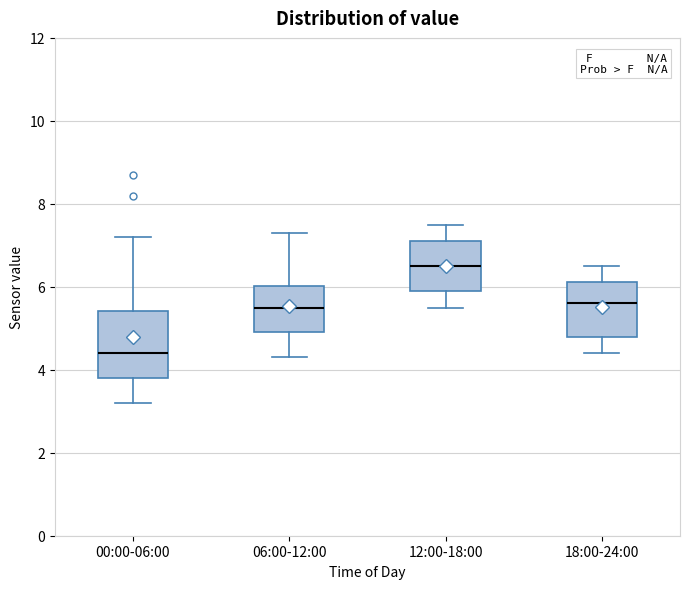

Which box's median line is the lowest?

00:00-06:00